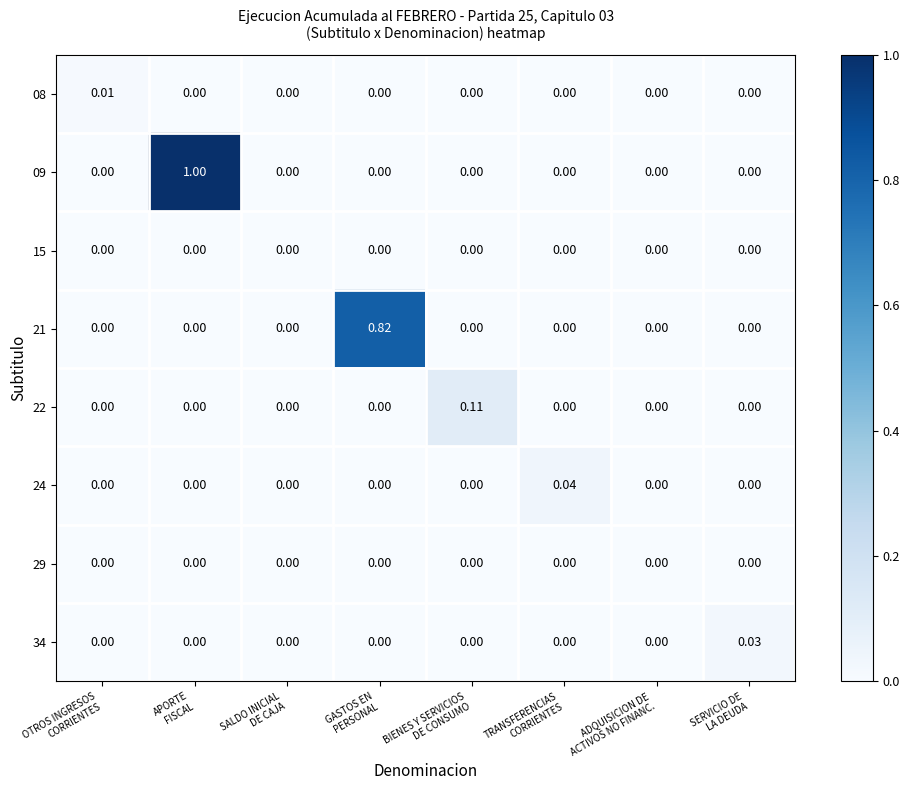

Which series has the largest total across all categories?

09